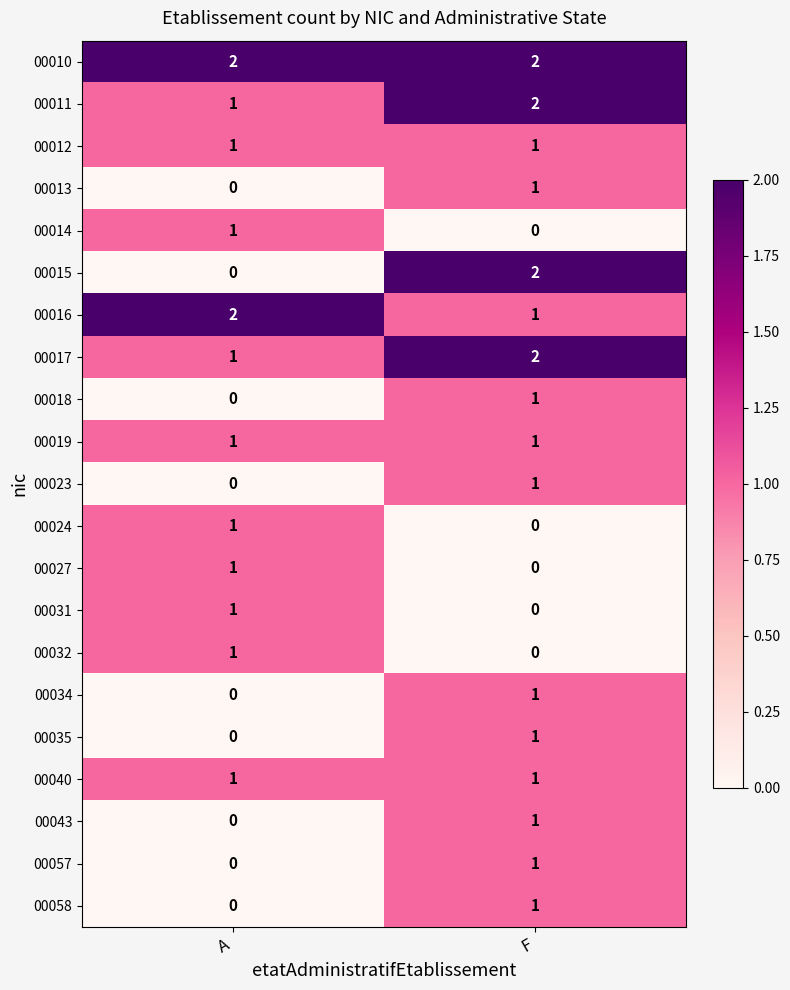

Which series changed the most between A and F?

00015